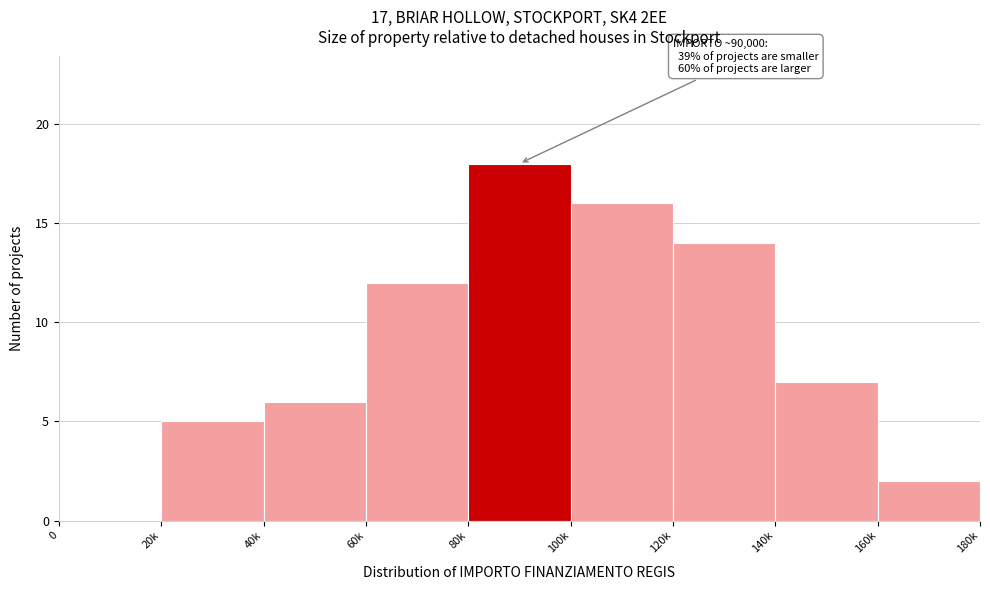

Reading right to left, transcribe all the data shown in this chart.

160k=2	140k=7	120k=14	100k=16	80k=18	60k=12	40k=6	20k=5	0=0